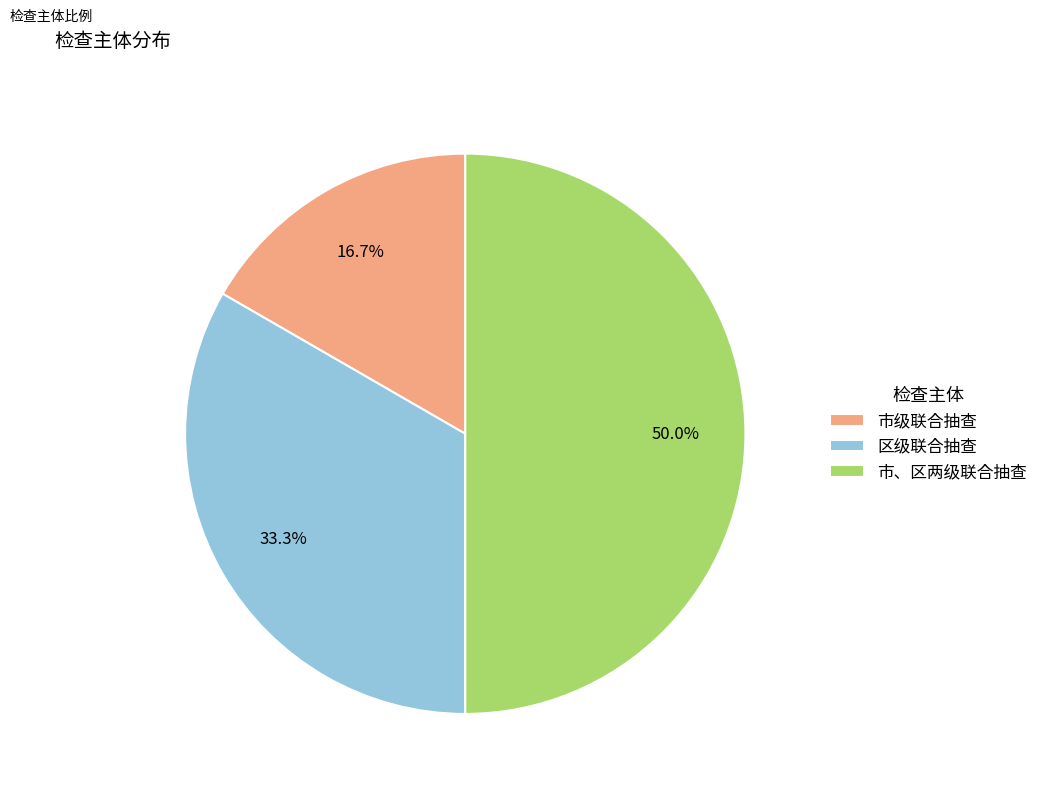

What percentage is the 市、区两级联合抽查 slice, to the nearest percent?

50%